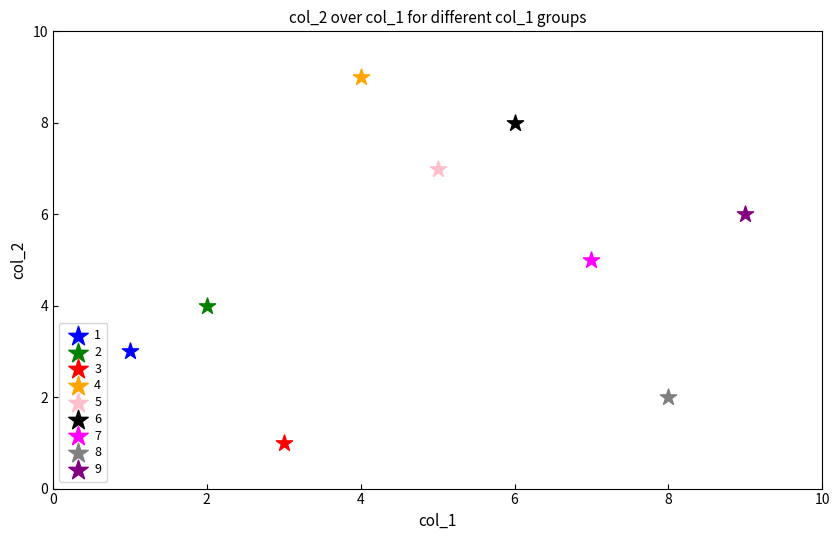

Which series reaches the maximum Y coordinate?

4